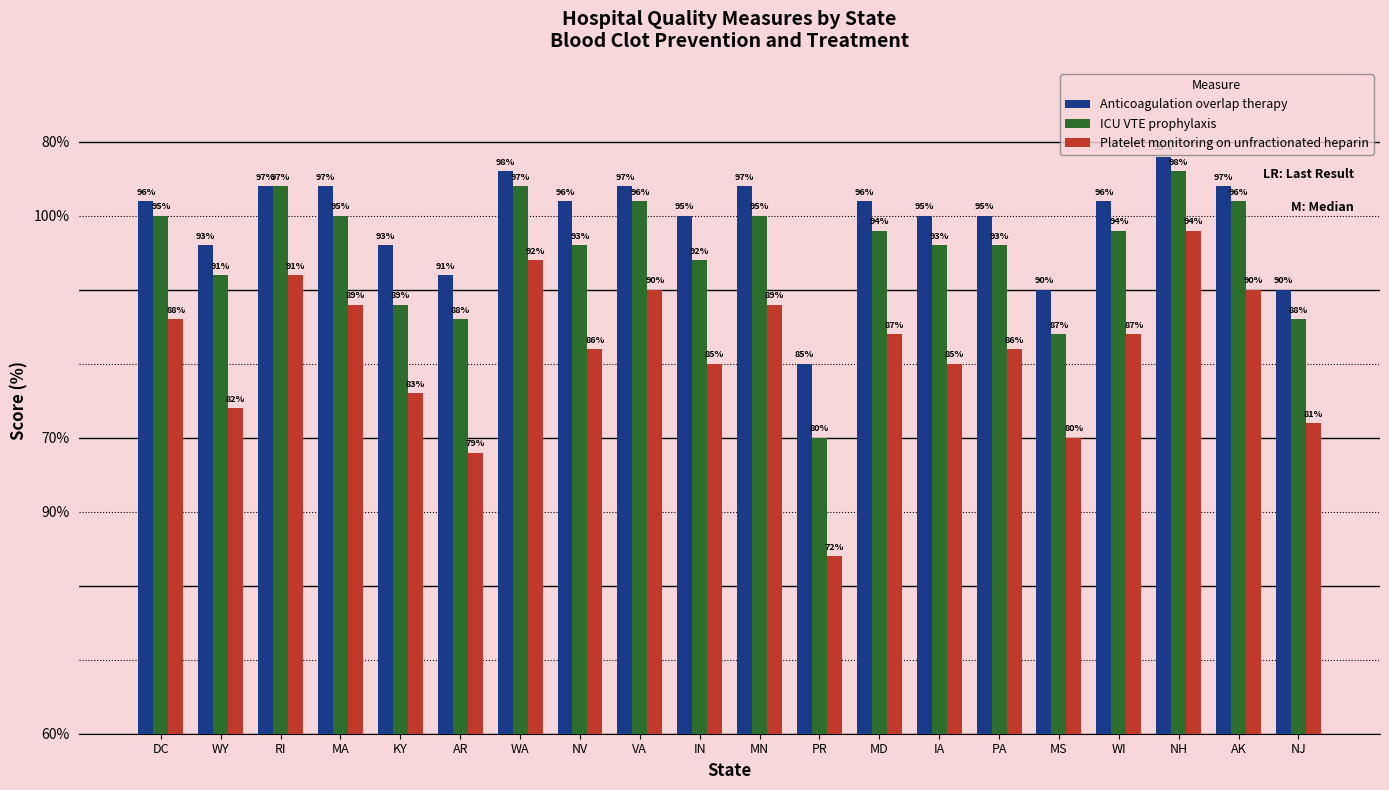

What are all the series names shown in the legend?

Anticoagulation overlap therapy, ICU VTE prophylaxis, Platelet monitoring on unfractionated heparin